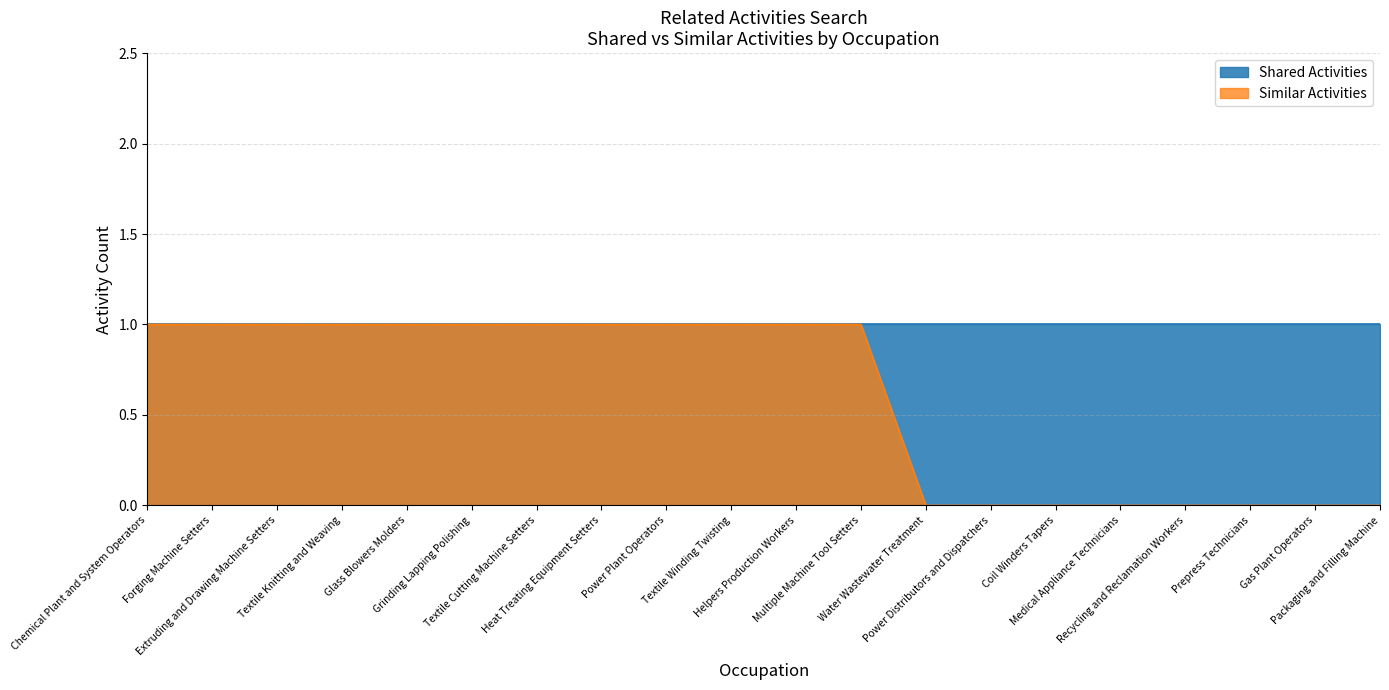

True or false: there are more than 0 points higher than both neighbors.

False